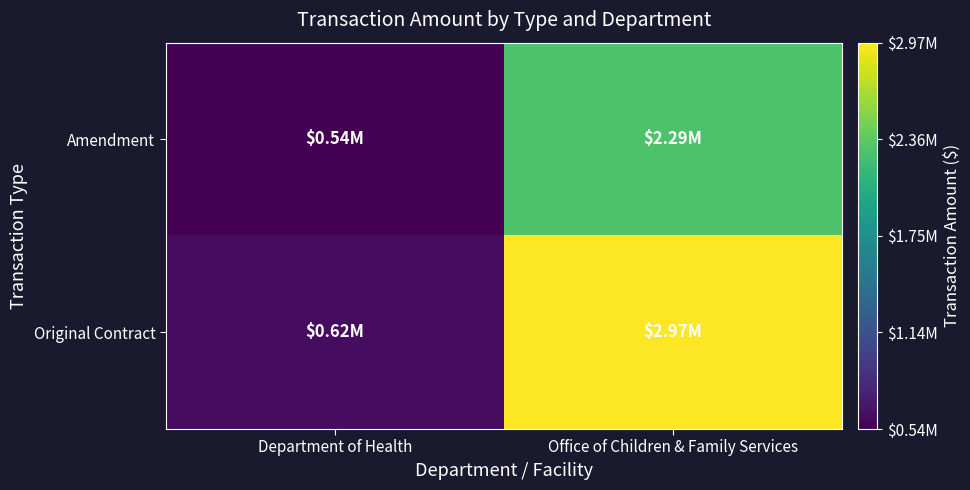

Rank the series by their maximum value, from highest to lowest.

Original Contract, Amendment